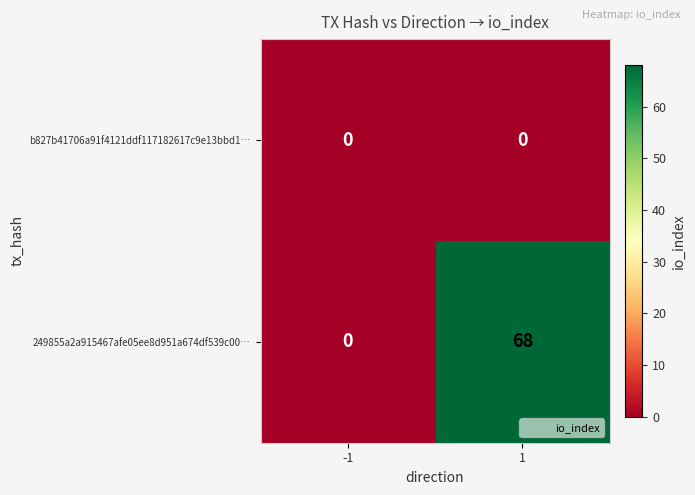

How many series are shown in this chart?

2